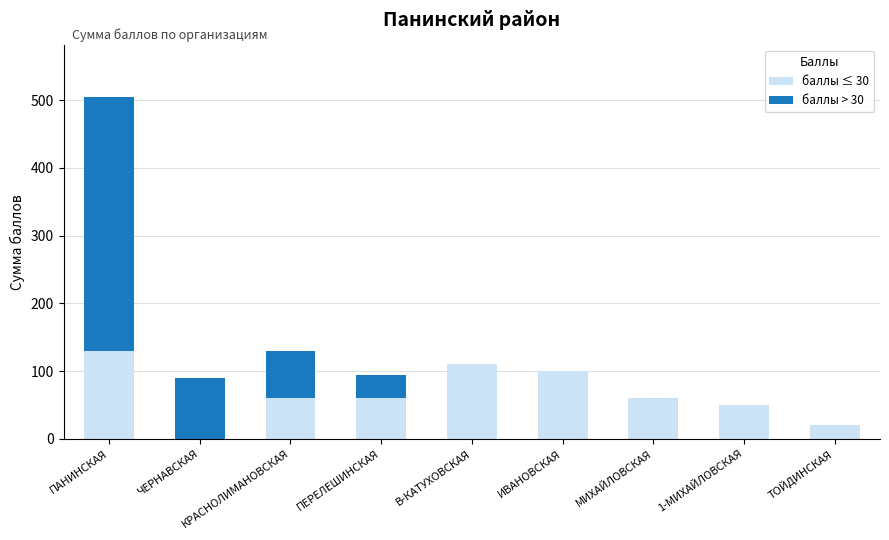

What is the total value across all series at МИХАЙЛОВСКАЯ?

60